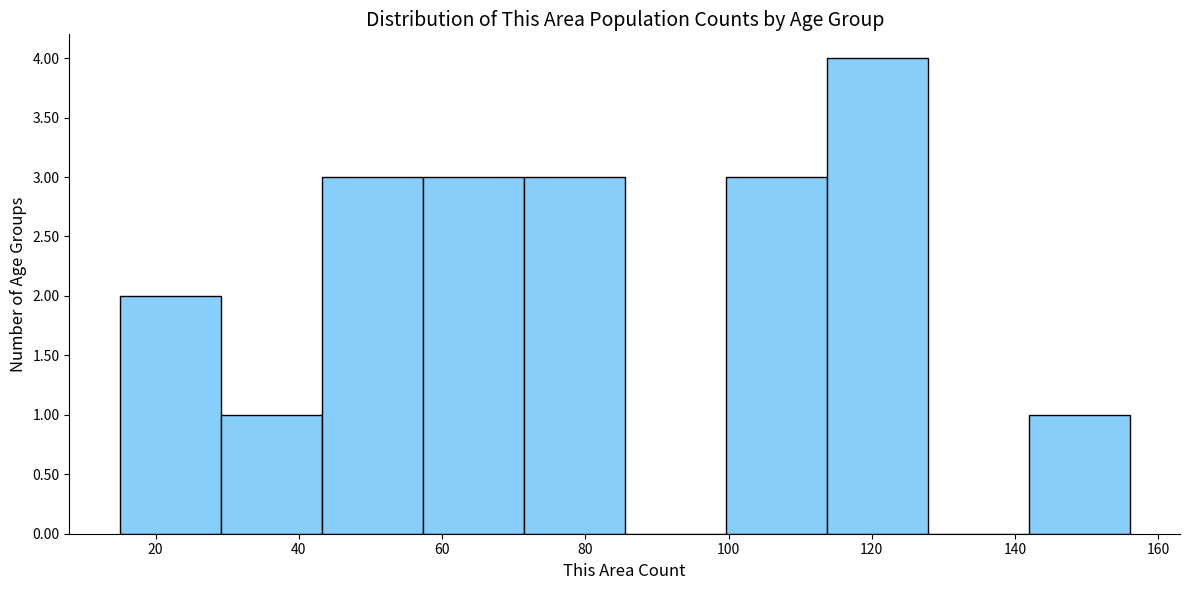

Over which range of the x-axis is the bar tallest?

114 to 128